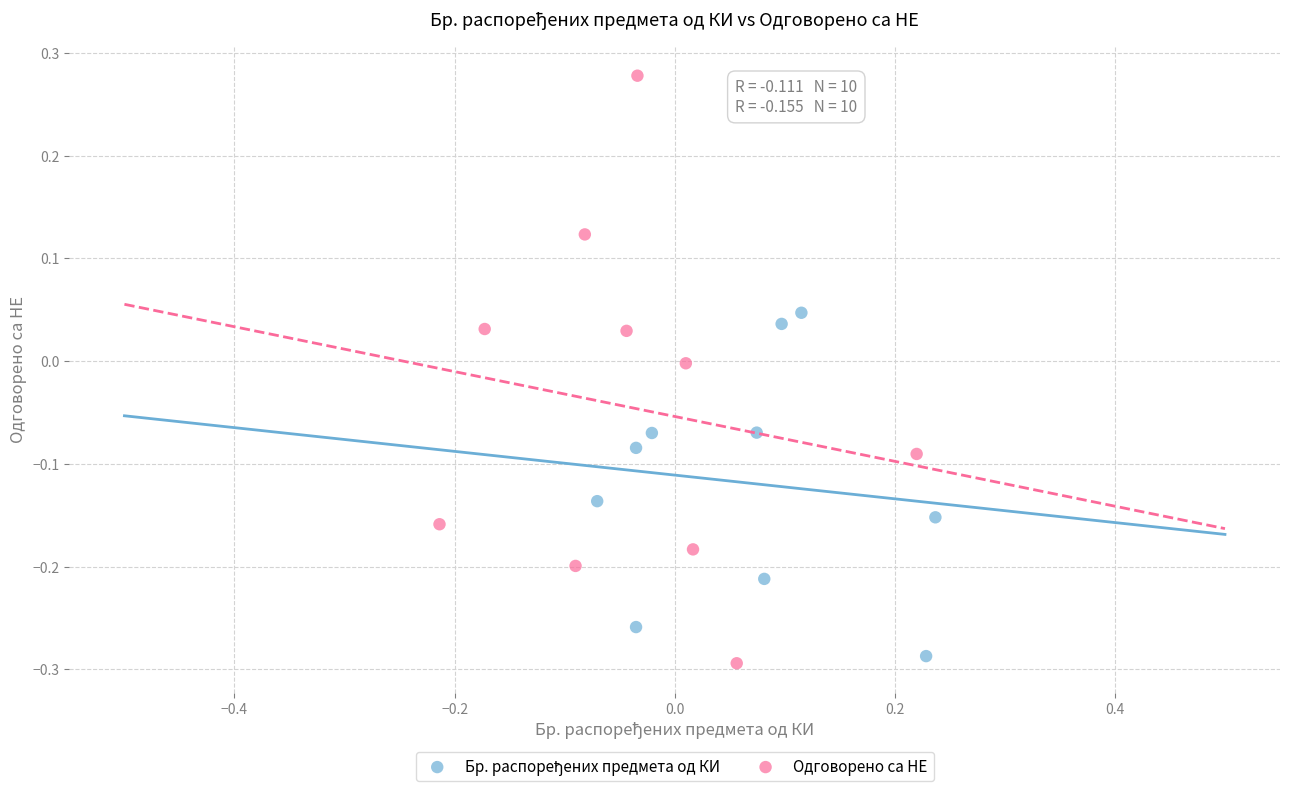

Which series reaches the maximum Y coordinate?

Одговорено са НЕ